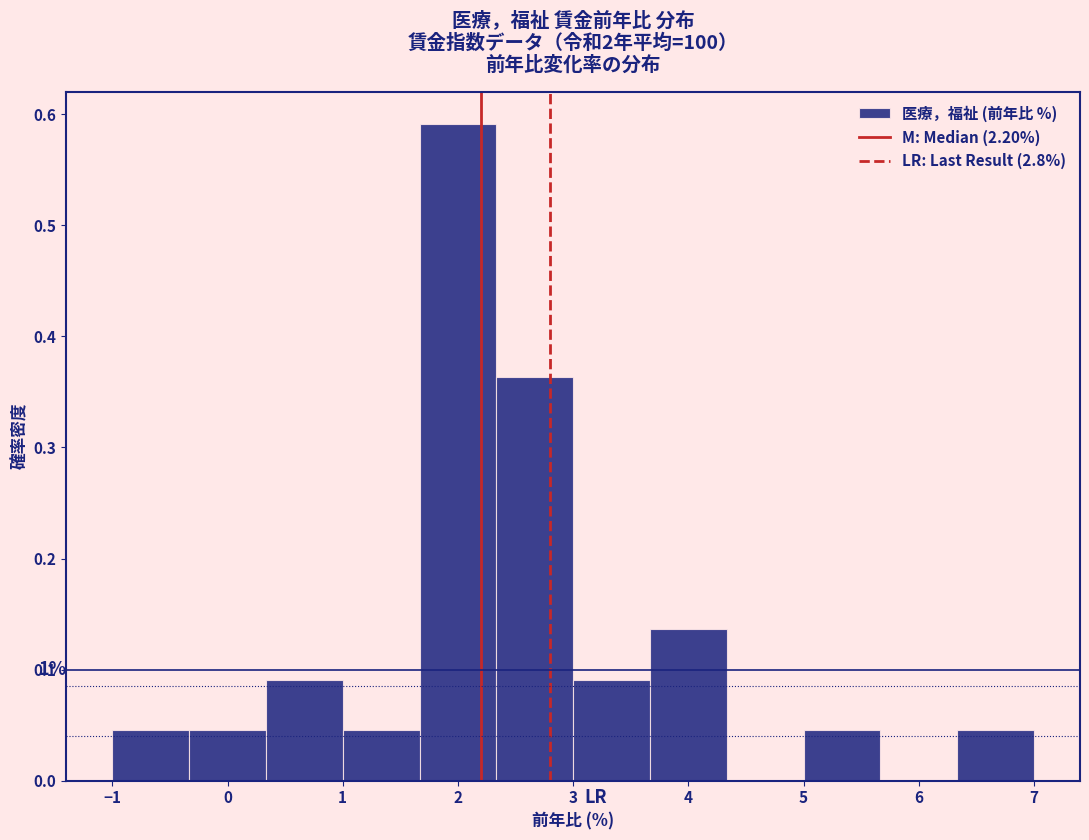

Over which range of the x-axis is the bar tallest?

1.7 to 2.3